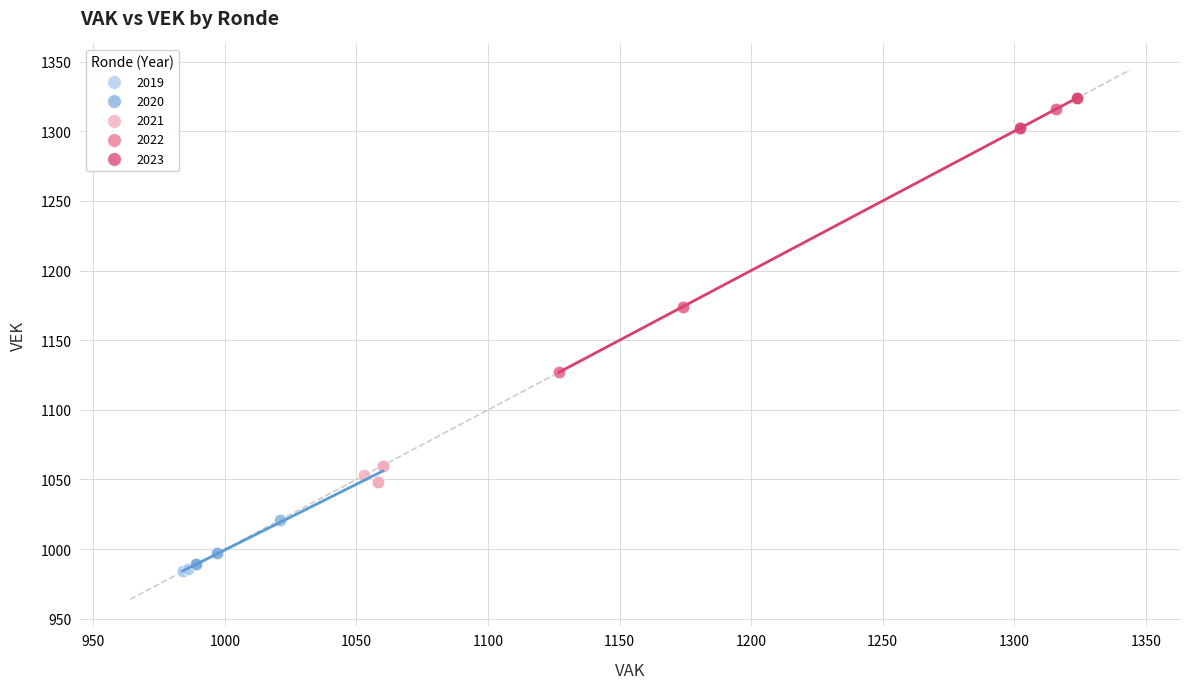

What are all the series names shown in the legend?

2019, 2020, 2021, 2022, 2023